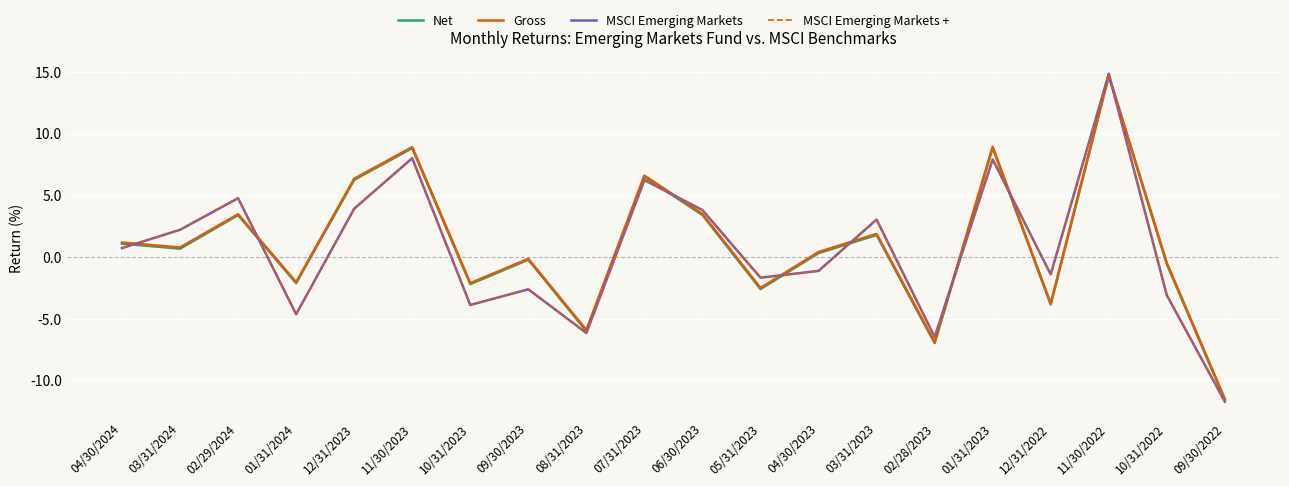

How many lines are shown in the chart?

4